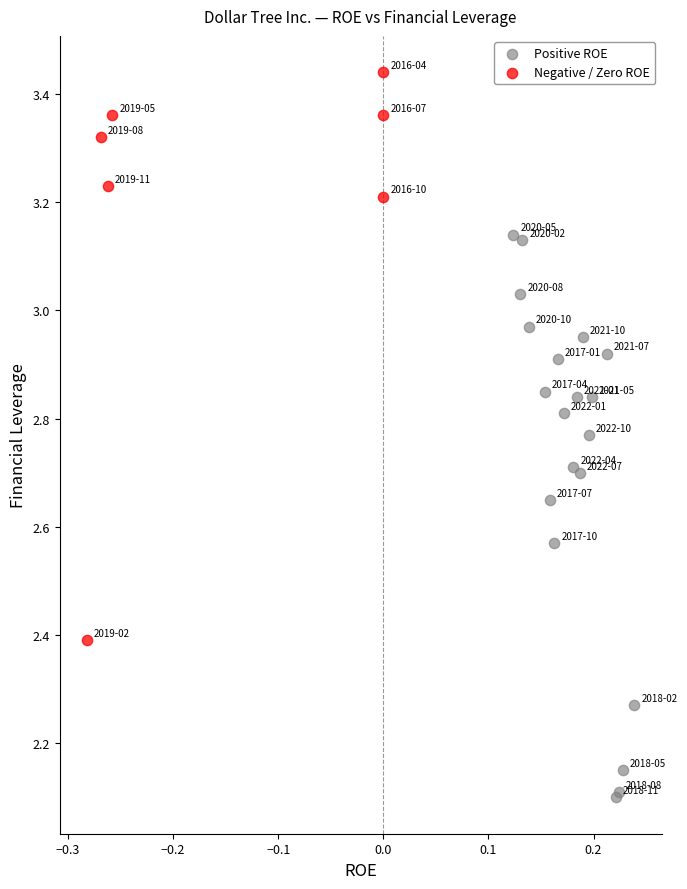

Which series contains the lowest Y value?

Positive ROE